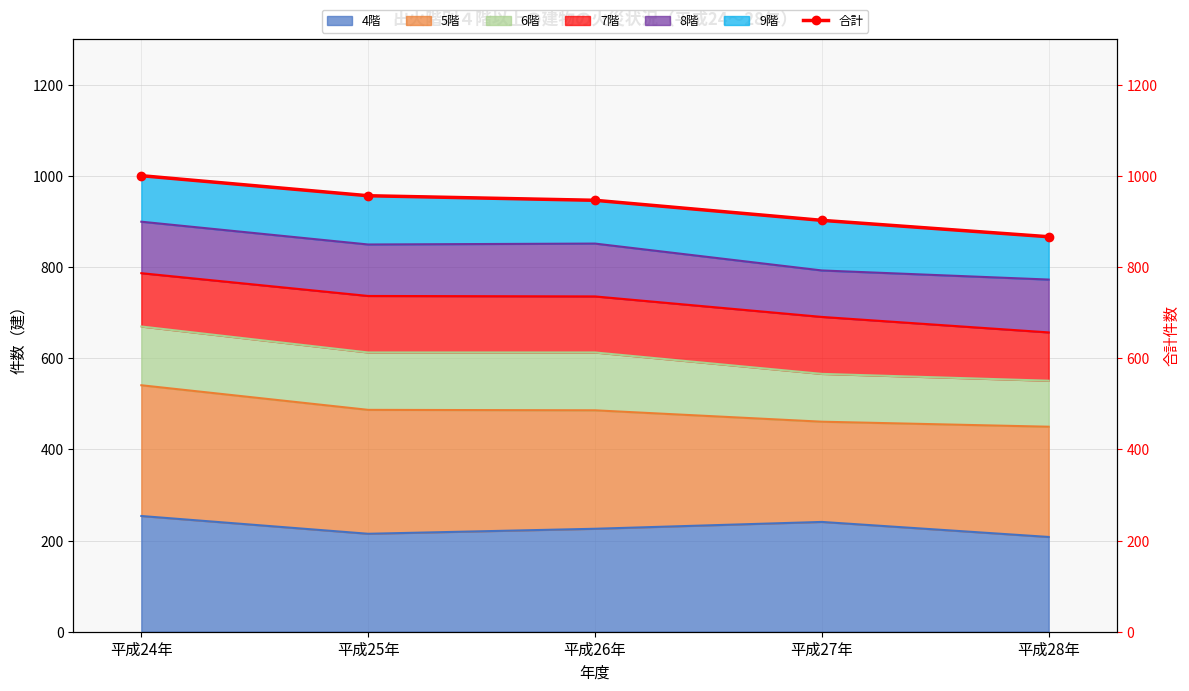

What is the label of the 4th point from the right?

平成25年